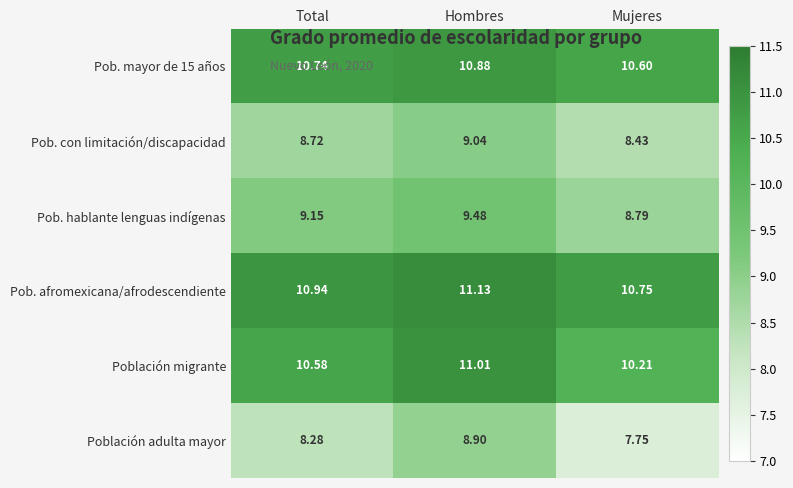

Which series has the widest spread of values?

Población adulta mayor